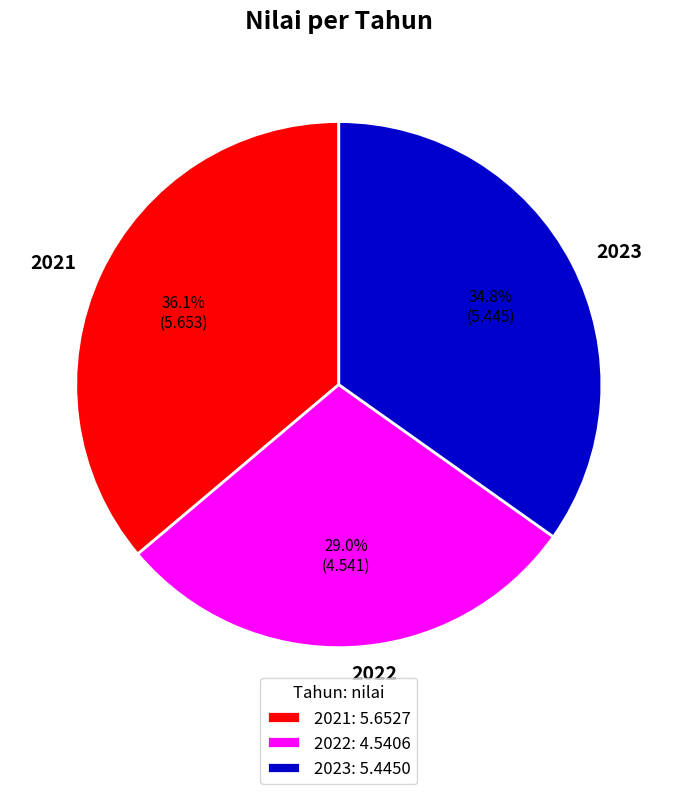

What is the largest slice in the pie chart?

2021